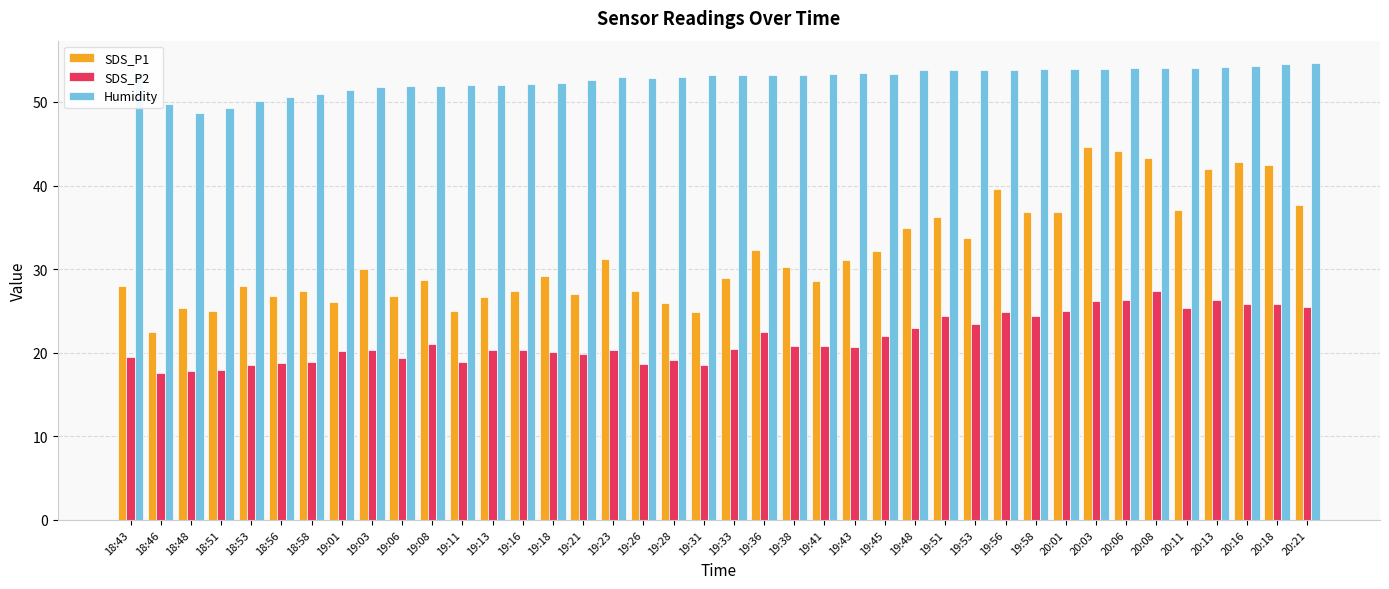

Is it true that Humidity equals 72.1 at 19:26?

False